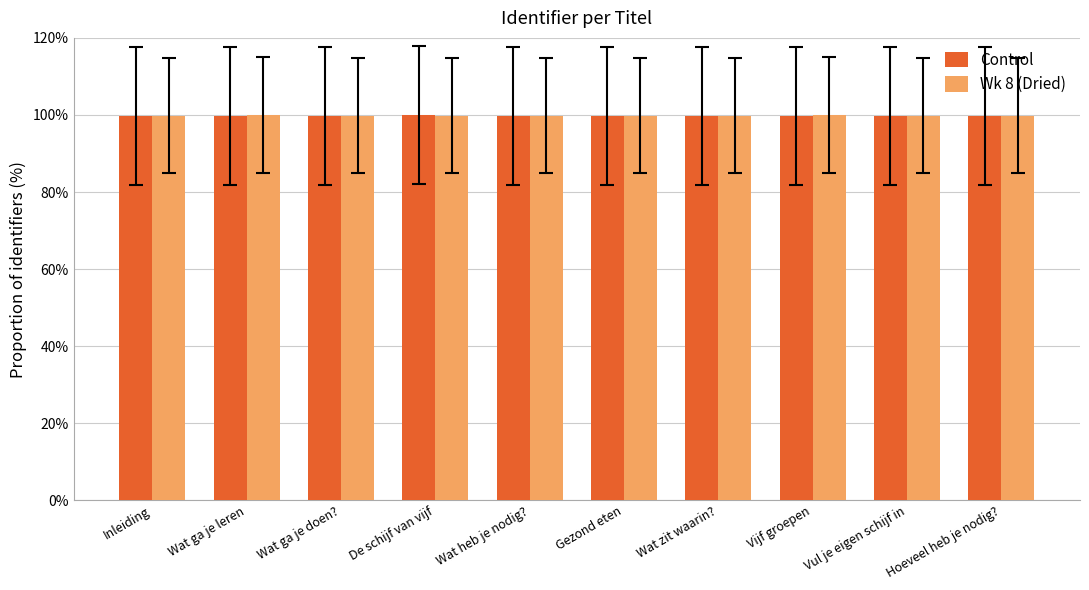

What is the value of the Control bar at the 8th from the left?

99.8